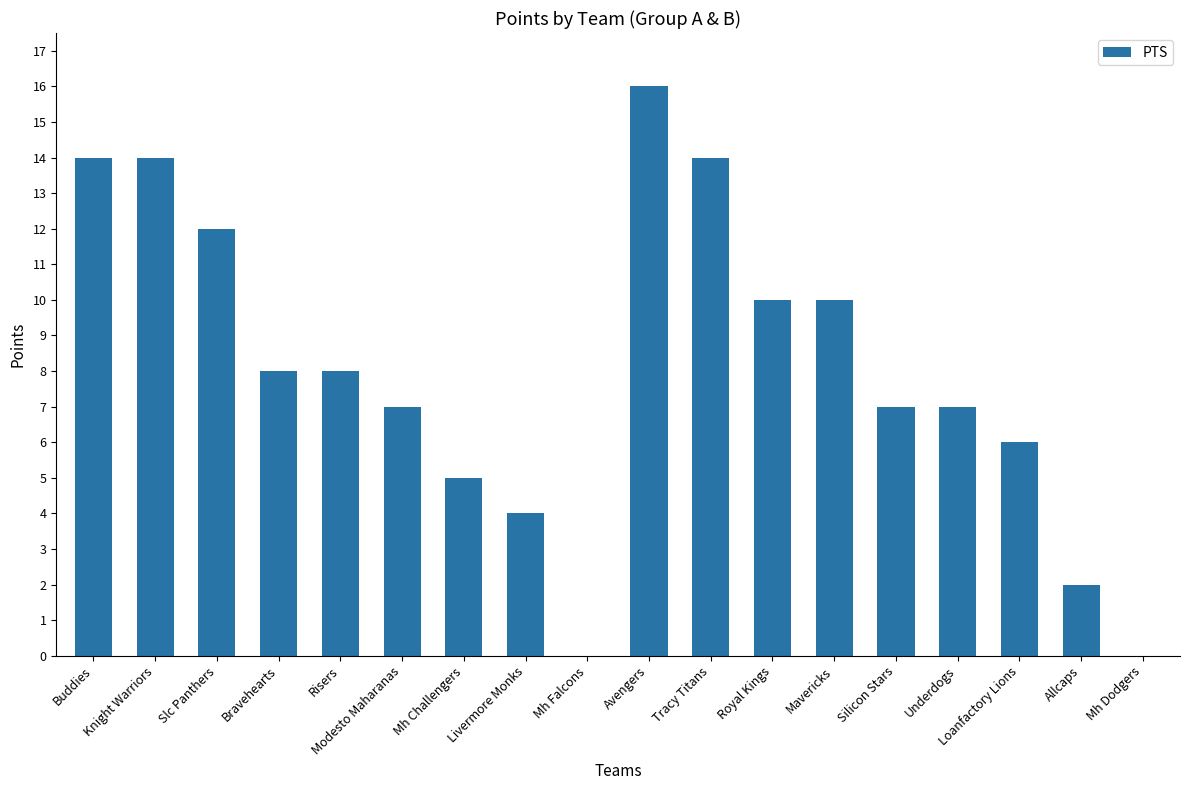

What value does the data have at Underdogs?

7